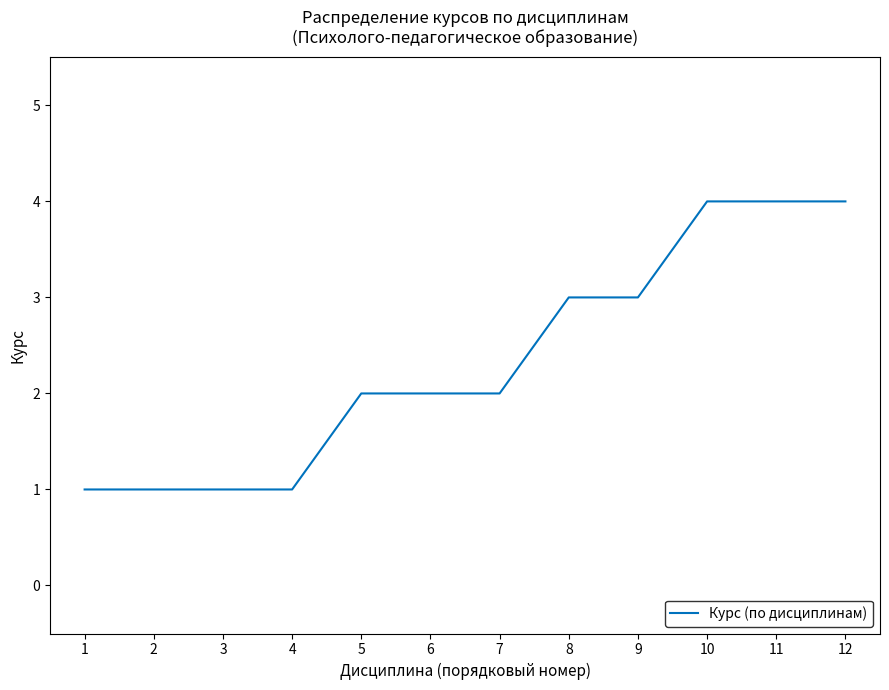

Which has a higher value, 8 or 11?

11